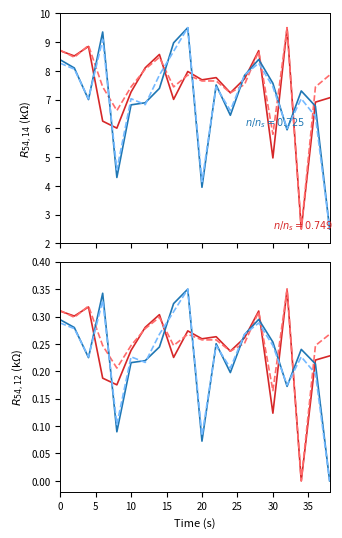

Reading left to right, transcribe all the data shown in this chart.

intensity_min1: 0=8.7	2=8.5	4=8.8	6=6.2	8=6.0	10=7.3	12=8.1	14=8.6	16=7.0	18=8.0	20=7.7	22=7.8	24=7.2	26=7.7	28=8.7	30=5.0	32=9.5	34=2.5	36=6.9	38=7.1
intensity_min2: 0=8.4	2=8.1	4=7.0	6=9.4	8=4.3	10=6.8	12=6.9	14=7.4	16=9.0	18=9.5	20=3.9	22=7.5	24=6.5	26=7.8	28=8.4	30=7.6	32=5.9	34=7.3	36=6.8	38=2.5
intensity_smooth1: 0=8.7	2=8.5	4=8.9	6=7.4	8=6.6	10=7.4	12=8.1	14=8.5	16=7.4	18=7.9	20=7.6	22=7.6	24=7.2	26=7.5	28=8.7	30=5.8	32=9.5	34=2.5	36=7.4	38=7.9
intensity_smooth2: 0=8.3	2=8.1	4=7.0	6=9.1	8=4.6	10=7.0	12=6.8	14=7.9	16=8.7	18=9.5	20=4.1	22=7.4	24=6.6	26=7.9	28=8.3	30=7.4	32=6.0	34=7.0	36=6.4	38=2.5